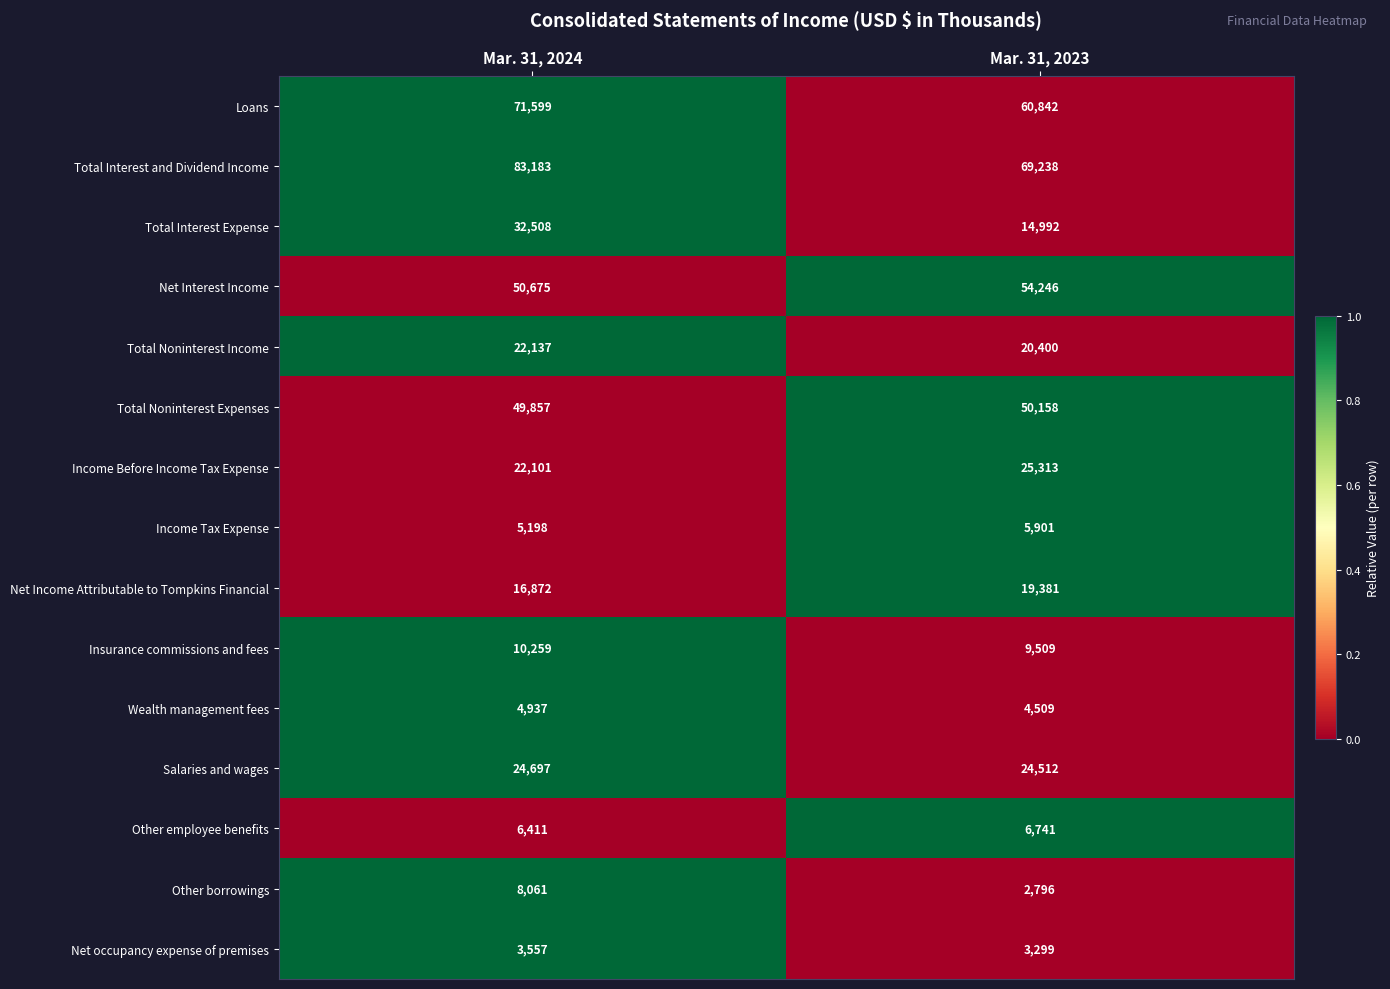

True or false: Income Tax Expense has a value of 1614 at Mar. 31, 2024.

False